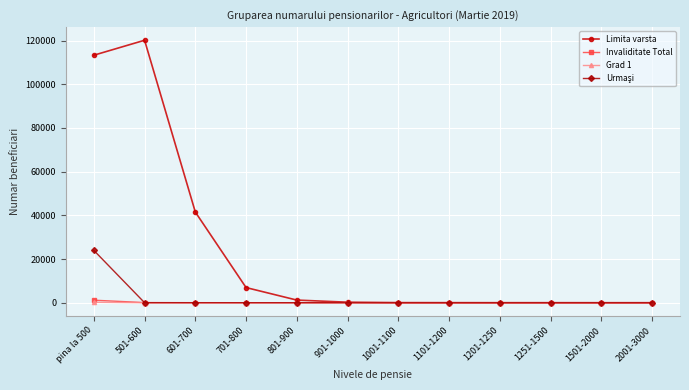

At how many categories does at least one series exceed 21508?

3